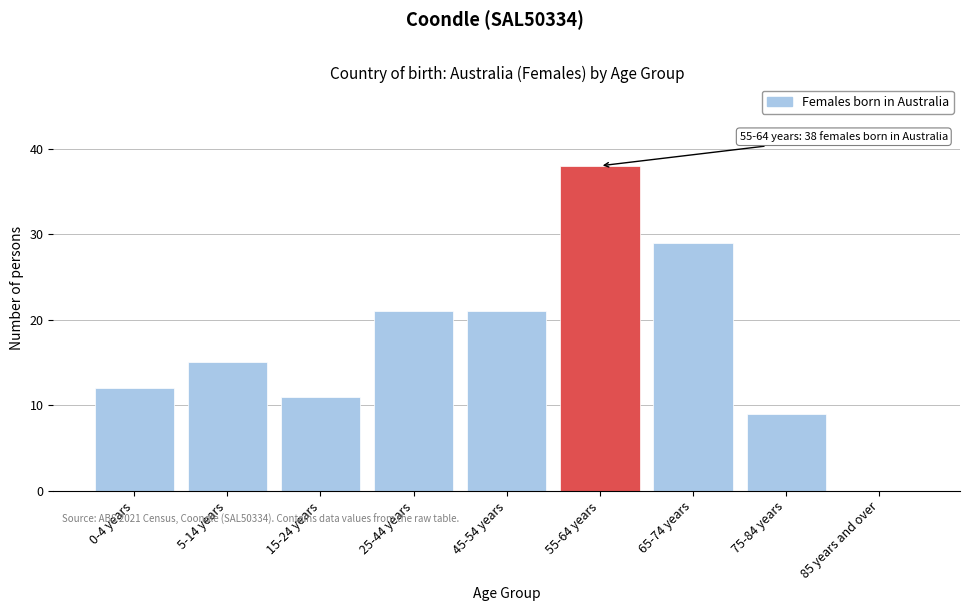

Reading left to right, extract all data points from this chart.

0-4 years=12	5-14 years=15	15-24 years=11	25-44 years=21	45-54 years=21	55-64 years=38	65-74 years=29	75-84 years=9	85 years and over=0